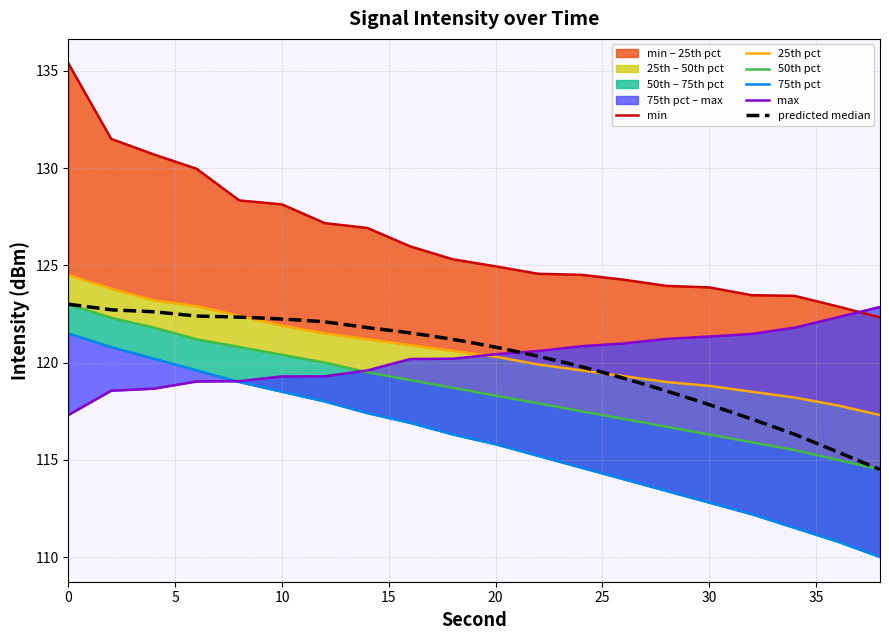

Reading left to right, what are all the values shown in this chart?

intensity_min: 135.4	131.5	130.7	130.0	128.3	128.1	127.2	126.9	126.0	125.3	124.9	124.6	124.5	124.3	123.9	123.9	123.5	123.4	122.9	122.3
intensity_p25: 124.5	123.8	123.2	122.9	122.4	121.9	121.5	121.2	120.9	120.6	120.3	119.9	119.6	119.3	119.0	118.8	118.5	118.2	117.8	117.3
intensity_p50: 123.0	122.3	121.8	121.2	120.8	120.4	120.0	119.5	119.1	118.7	118.3	117.9	117.5	117.1	116.7	116.3	115.9	115.5	115.0	114.5
intensity_p75: 121.5	120.8	120.2	119.6	119.0	118.5	118.0	117.4	116.9	116.3	115.8	115.2	114.6	114.0	113.4	112.8	112.2	111.5	110.8	110.0
intensity_max: 117.3	118.6	118.7	119.0	119.0	119.3	119.3	119.6	120.2	120.2	120.4	120.6	120.8	121.0	121.2	121.3	121.5	121.8	122.3	122.9